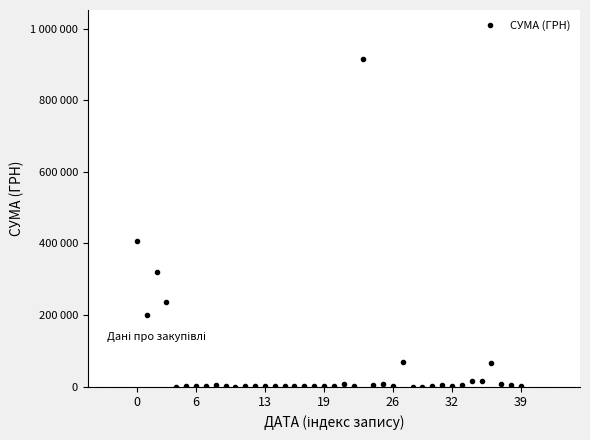

Does the chart have visible grid lines?

No